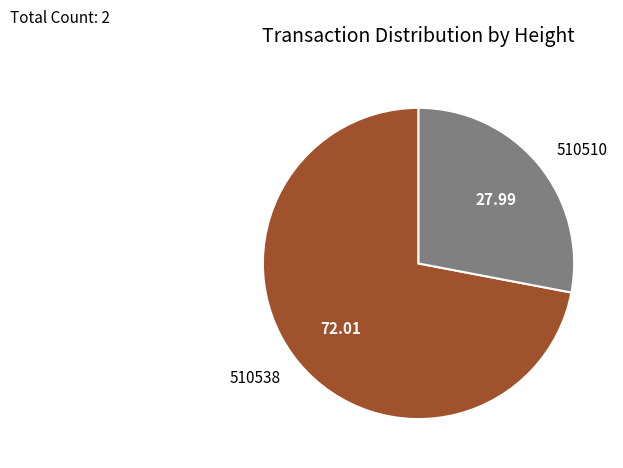

How many segments does this pie chart have?

2